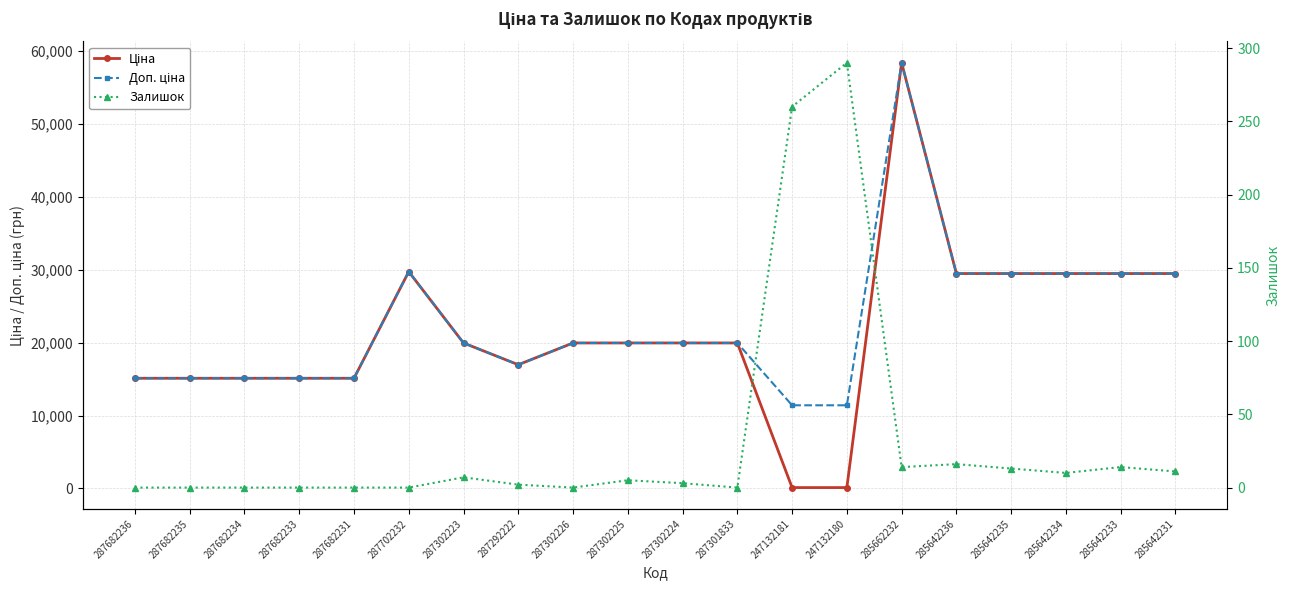

Between 287682233 and 247132181, which is larger?

287682233